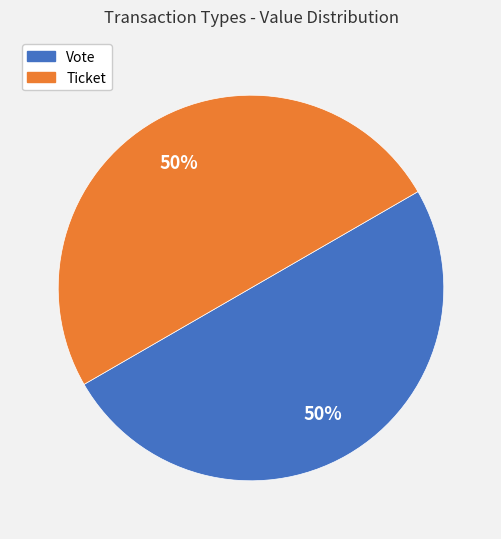

Combined, do Vote and Ticket account for over 50%?

Yes